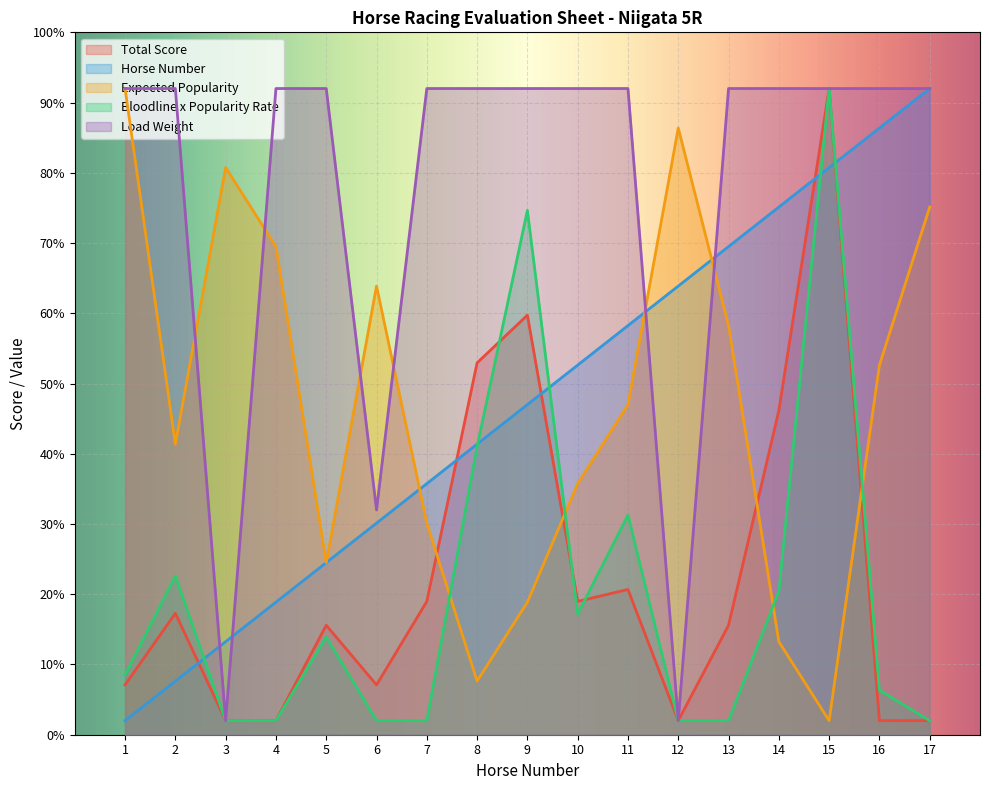

What is the sum of all Expected Popularity values?

799.0